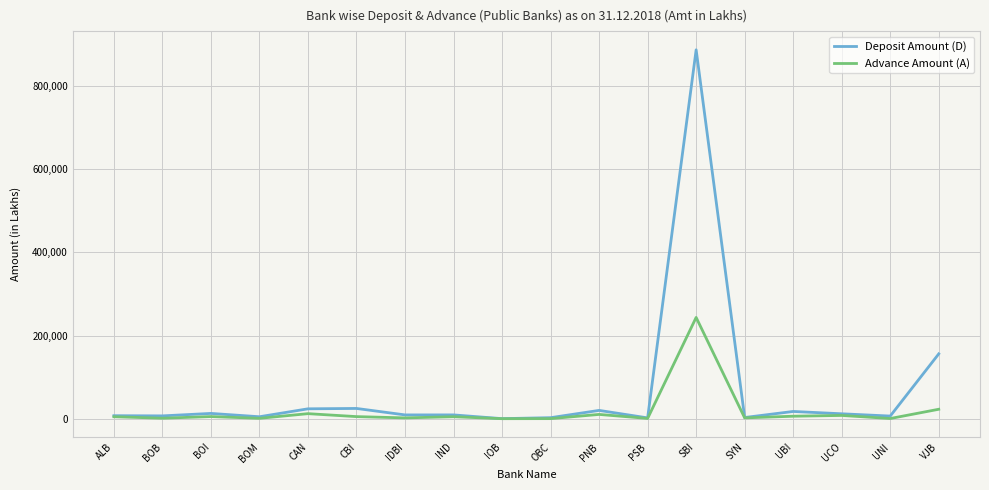

In Deposit Amount (D), how many points are lower than both neighbors (excluding endpoints)?

7